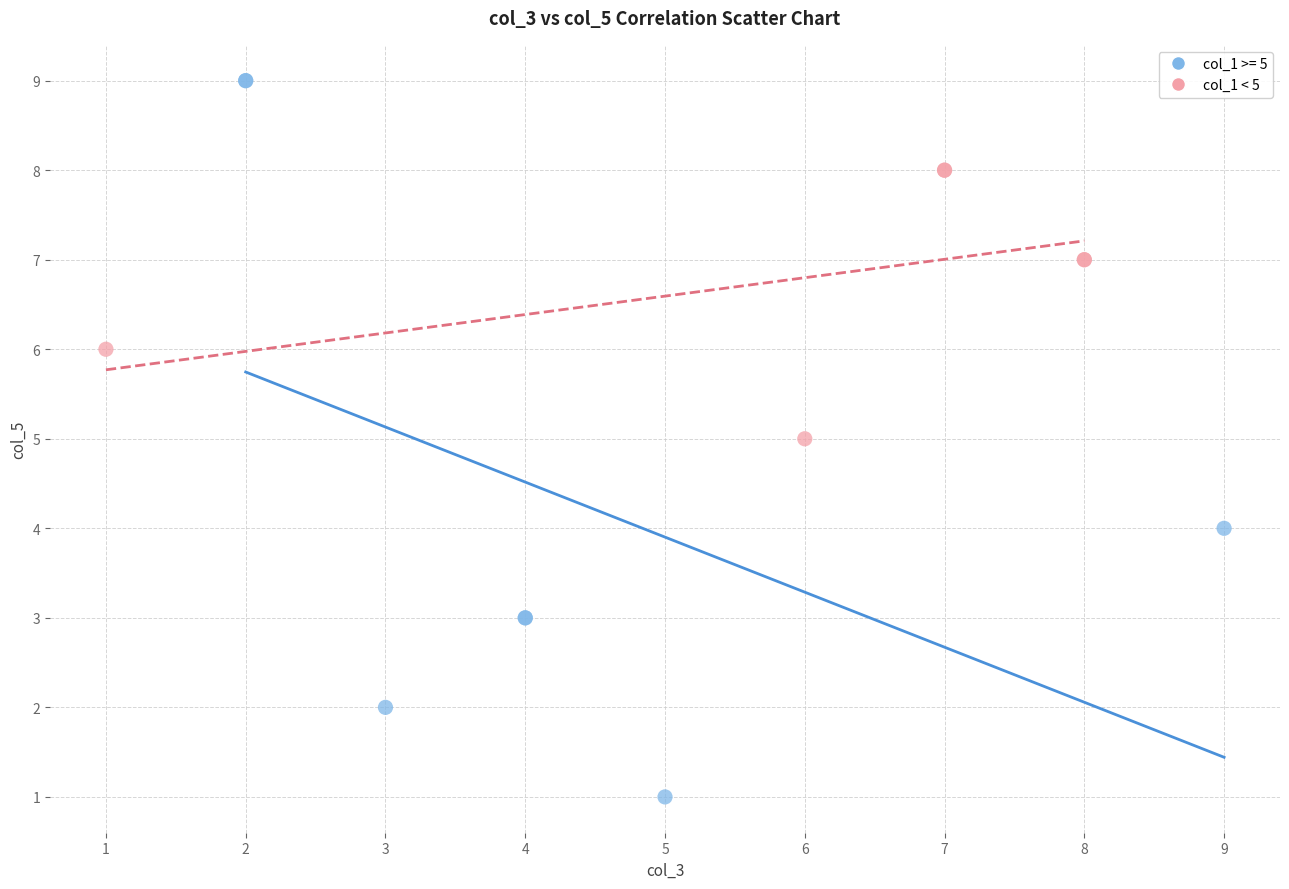

Which series contains the lowest Y value?

col_1 >= 5